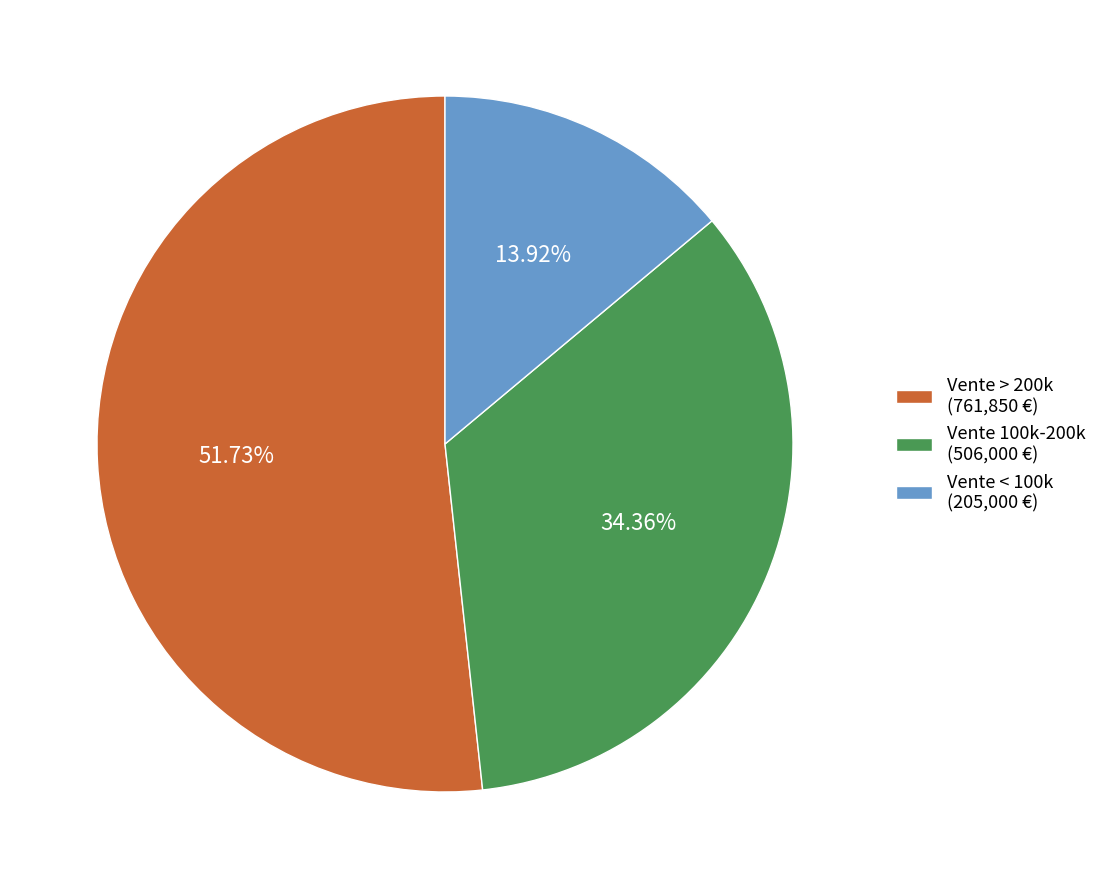

Approximately how many times larger is the value at Vente < 100k (205,000 €) compared to Vente 100k-200k (506,000 €)?

0.4